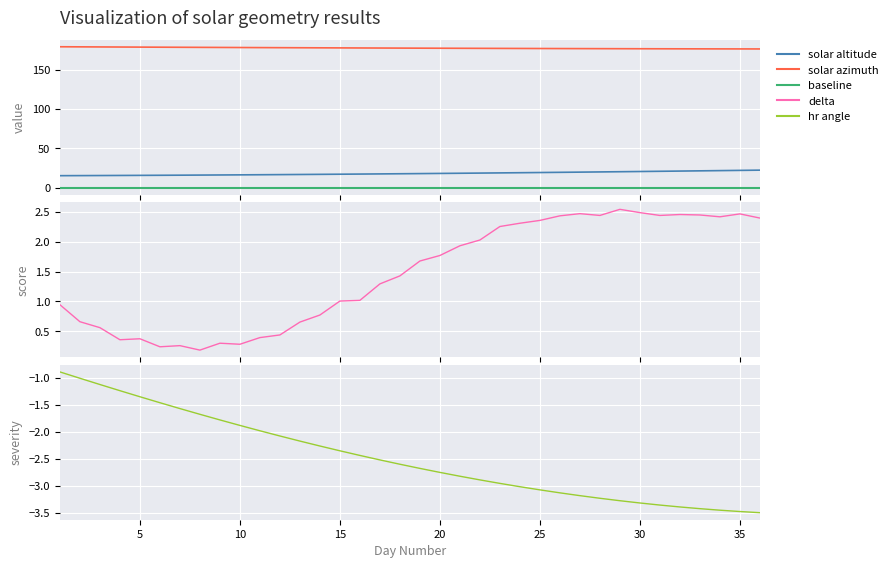

How many series are shown in this chart?

5